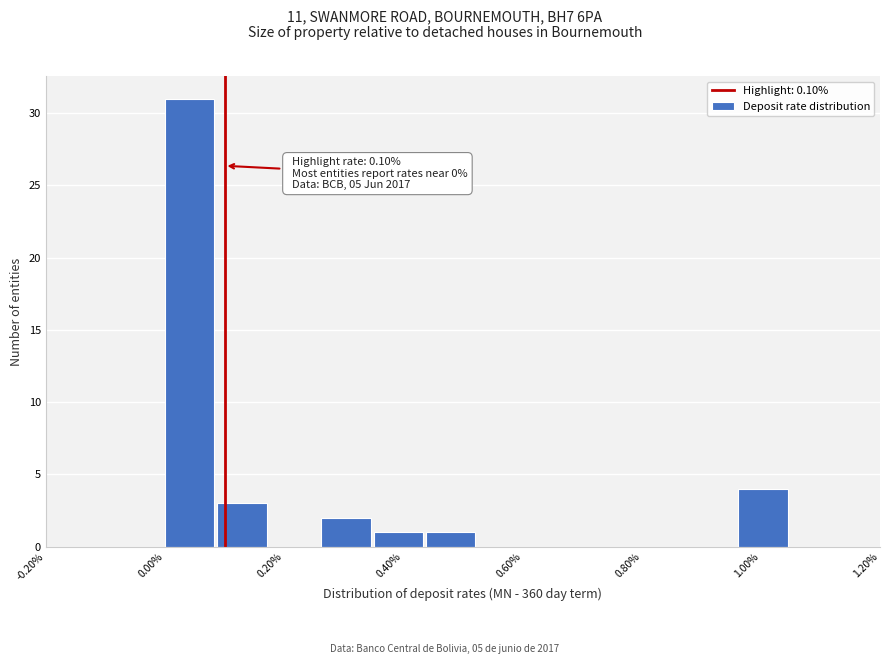

Over which range of the x-axis is the bar tallest?

0.00 to 0.08